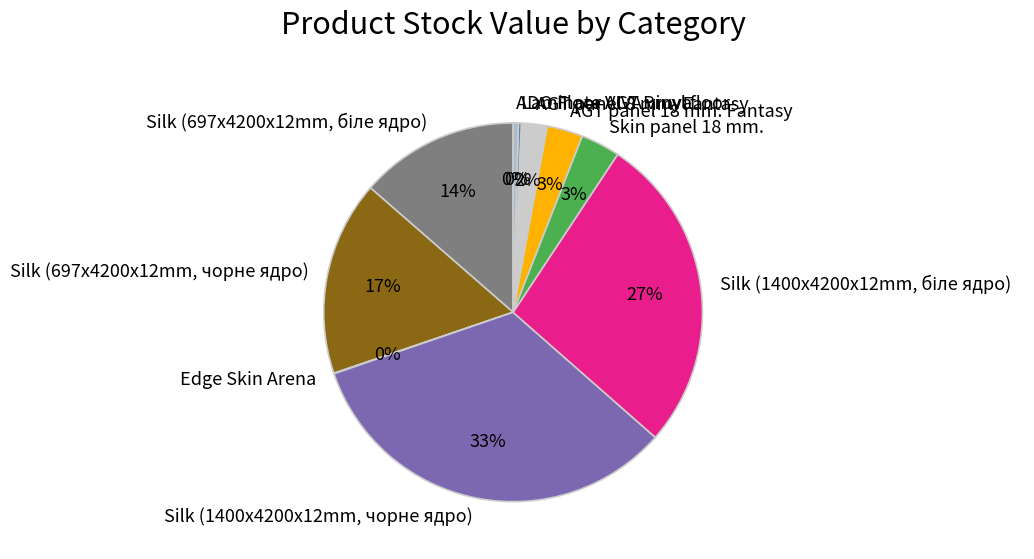

Between Silk (697x4200x12mm, чорне ядро) and AGT panel 18 mm. Fantasy, which is larger?

Silk (697x4200x12mm, чорне ядро)